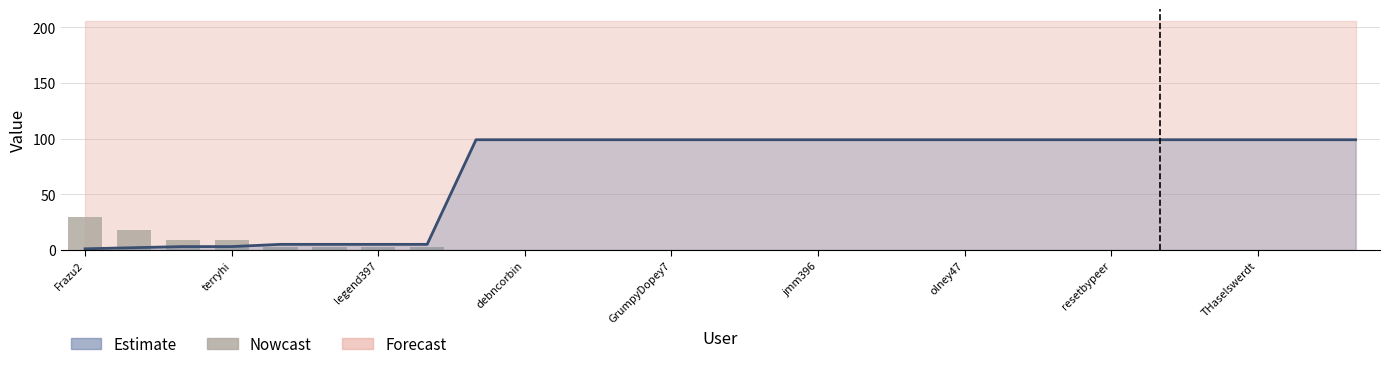

The value at 25 is -20. True or false?

False